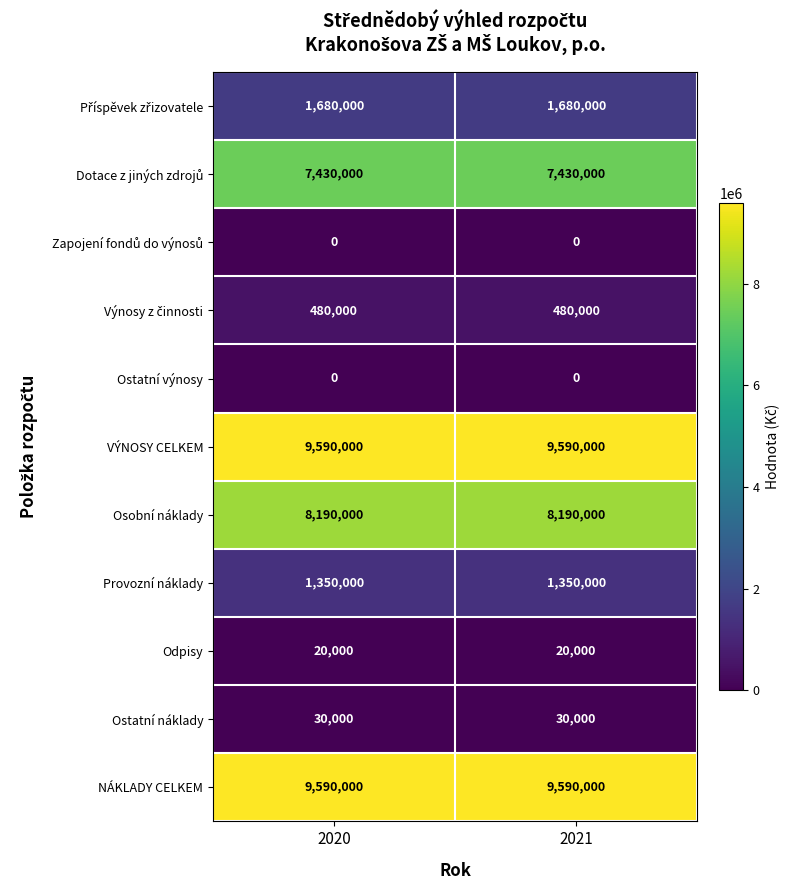

True or false: Ostatní výnosy has a value of 0 at 2020.

True